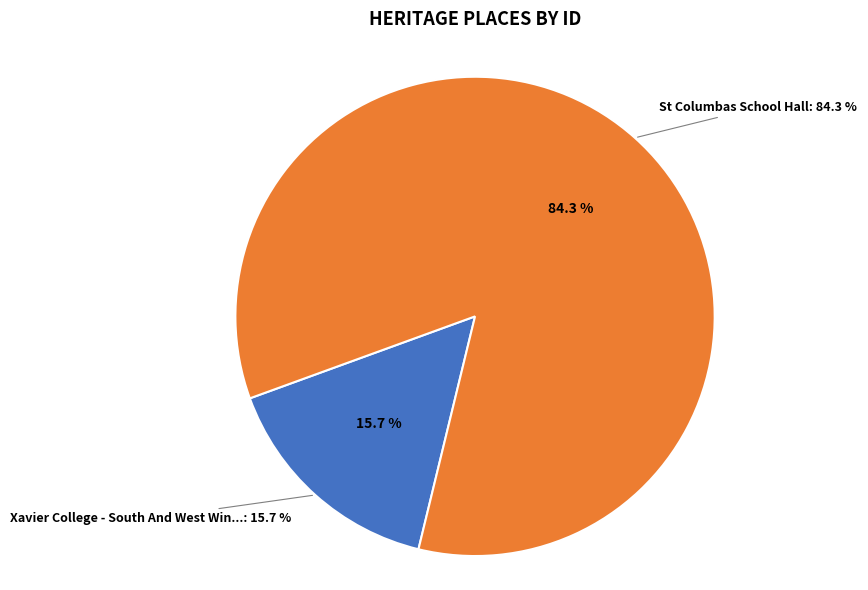

What is the largest slice in the pie chart?

St Columbas School Hall